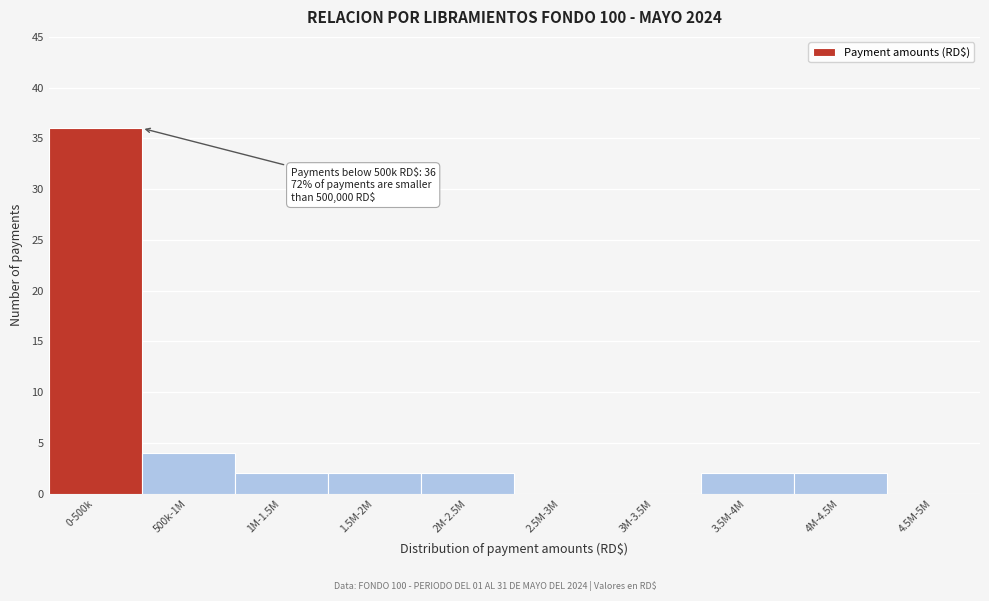

Reading right to left, transcribe all the data shown in this chart.

4.5M-5M=0	4M-4.5M=2	3.5M-4M=2	3M-3.5M=0	2.5M-3M=0	2M-2.5M=2	1.5M-2M=2	1M-1.5M=2	500k-1M=4	0-500k=36